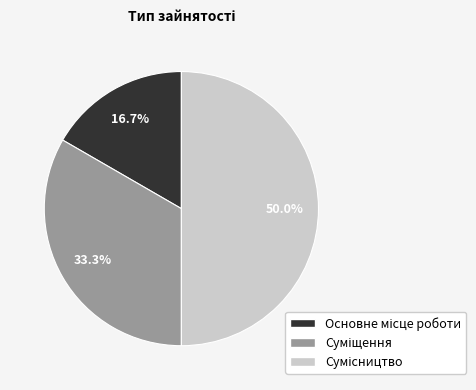

Does Основне місце роботи represent more than half of the total?

No